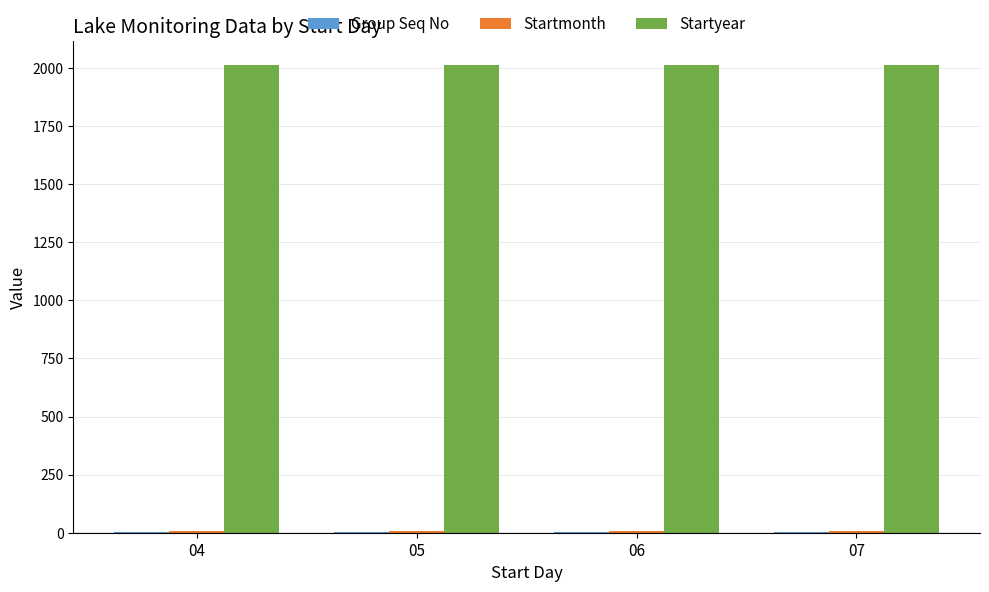

What is the greatest value displayed?

2014